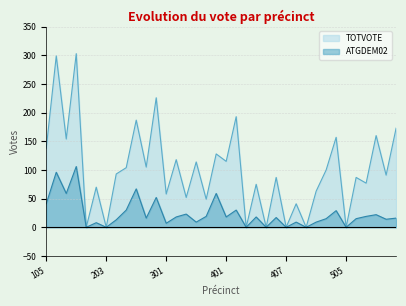

In TOTVOTE, how many points are higher than both neighbors (excluding endpoints)?

15